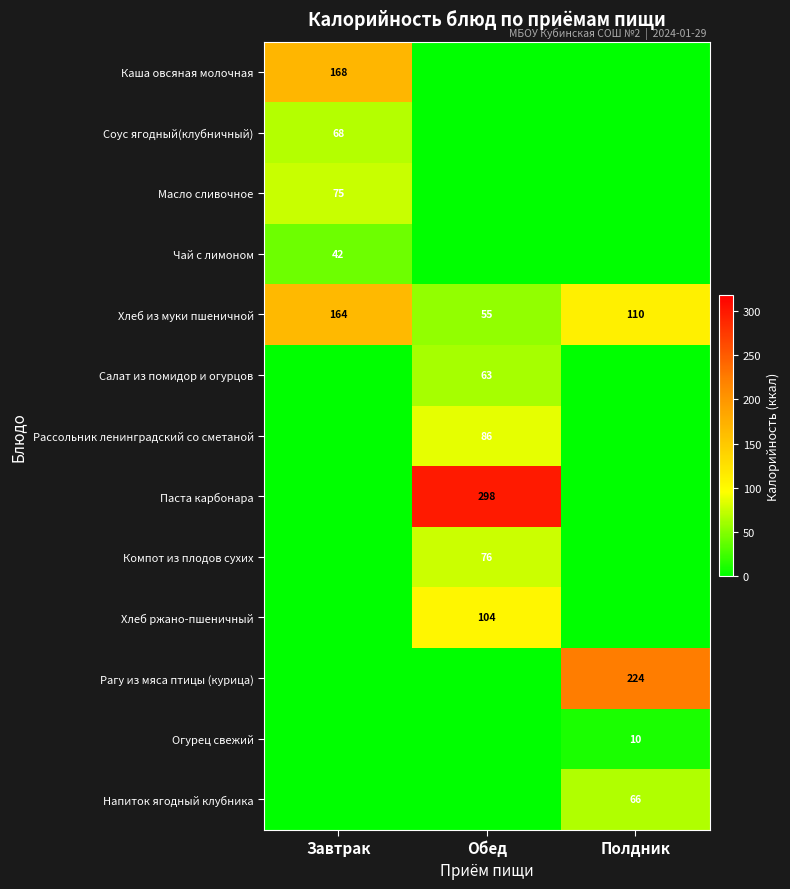

What is the sum of the Хлеб из муки пшеничной values at Обед and Полдник?

165